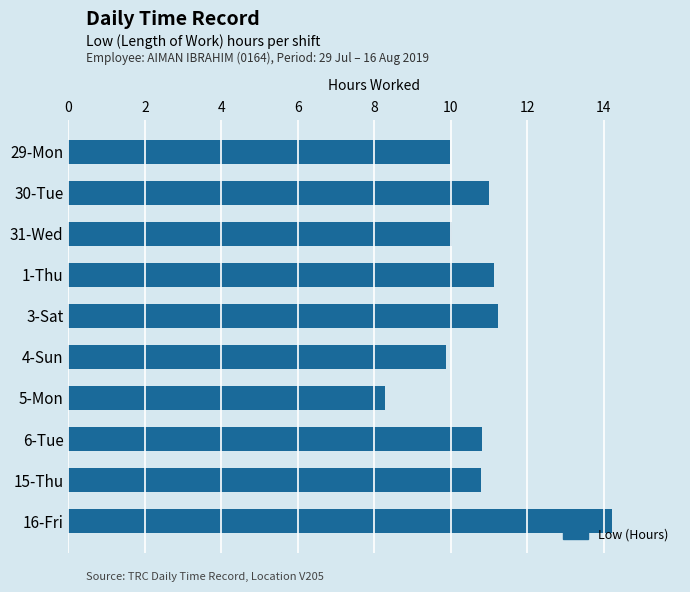

What is the minimum value shown in the chart?

8.3